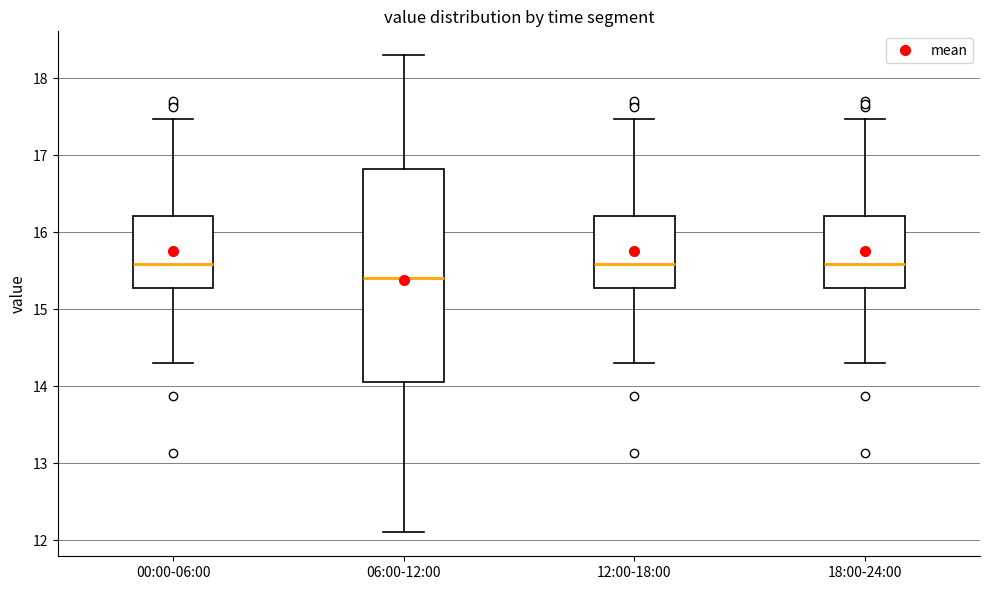

Where does the lower whisker of the box for 12:00-18:00 end on the y-axis? The values are not printed on the chart, so give them approximately, as read against the axis.

14.3